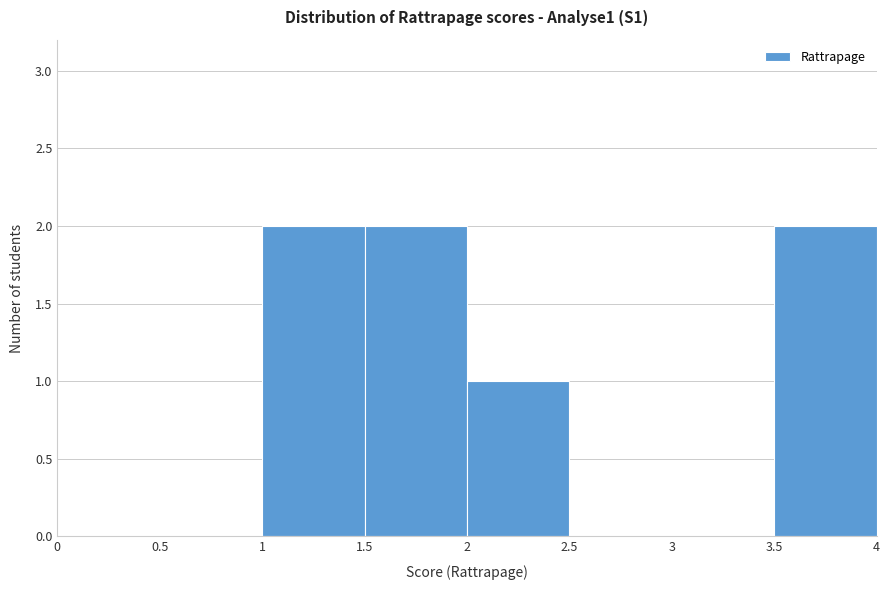

Reading left to right, list every bar in this chart as the range it spans on the x-axis followed by its height. The values are not printed on the chart, so give them approximately, as read against the axis.

0 to 0.5: 0
0.5 to 1: 0
1 to 1.5: 2
1.5 to 2: 2
2 to 2.5: 1
2.5 to 3: 0
3 to 3.5: 0
3.5 to 4: 2